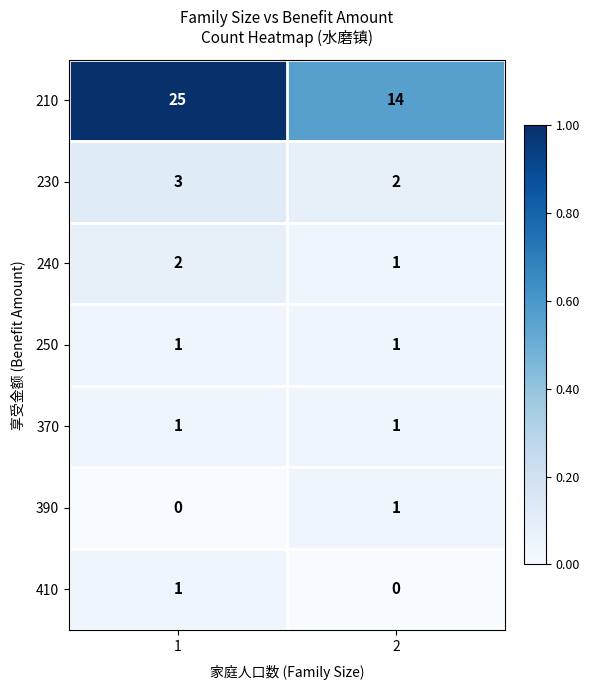

At how many categories does at least one series exceed 0?

2